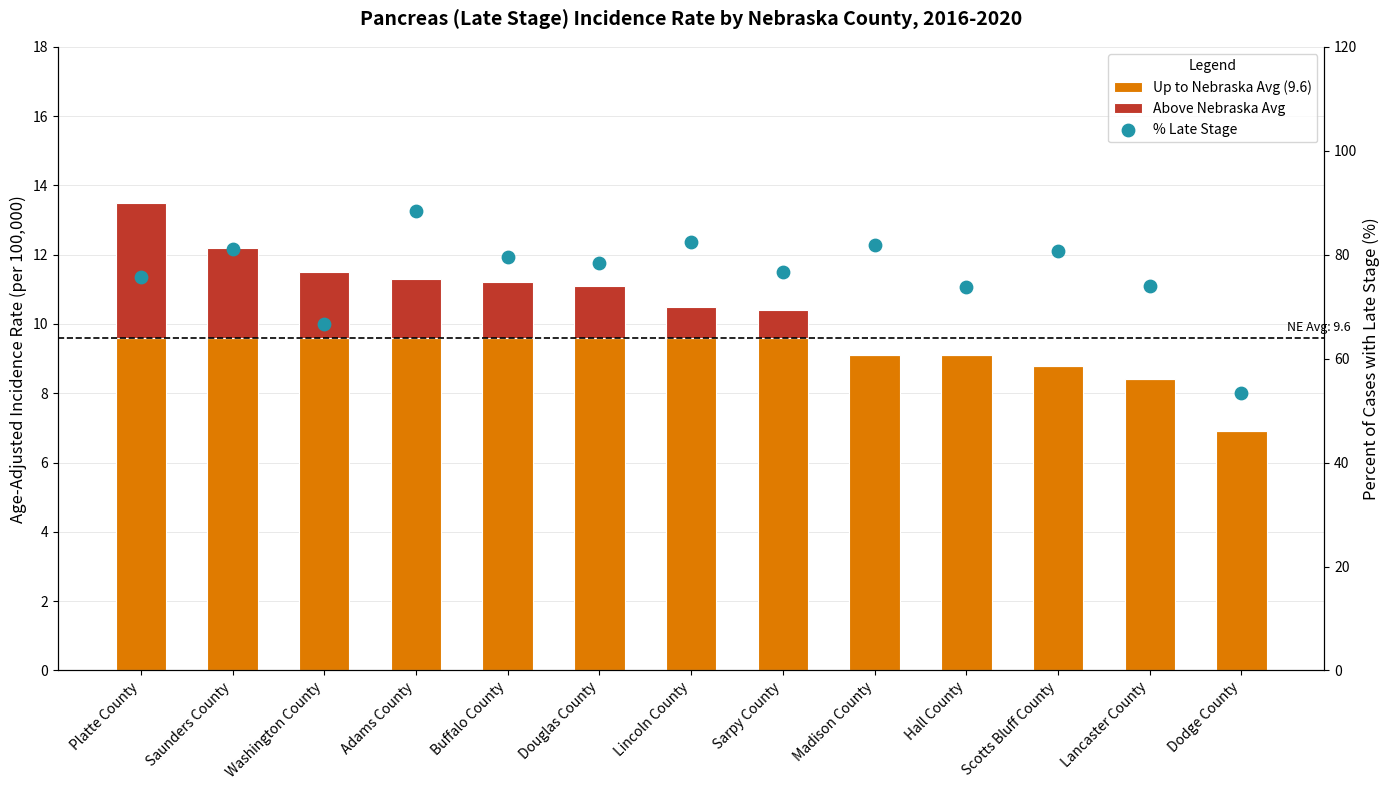

At which category is the sum across all series the highest?

Adams County